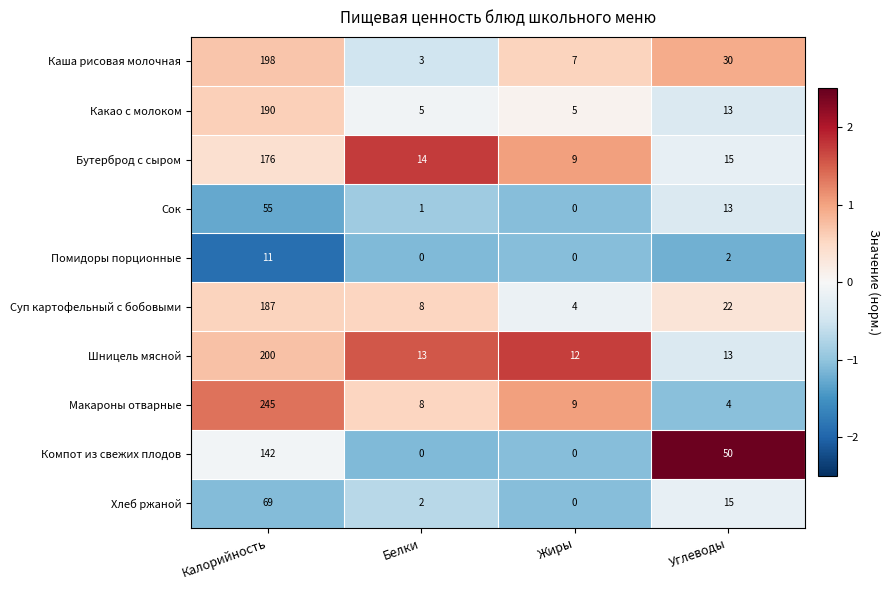

At which label is Помидоры порционные closest to 5?

Углеводы